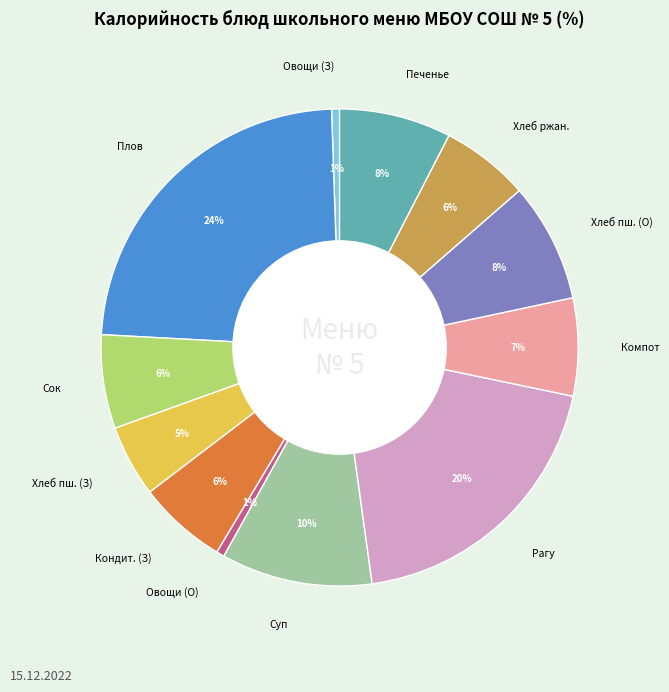

To the nearest percent, what is the difference between the largest and smallest slice percentages?

23%